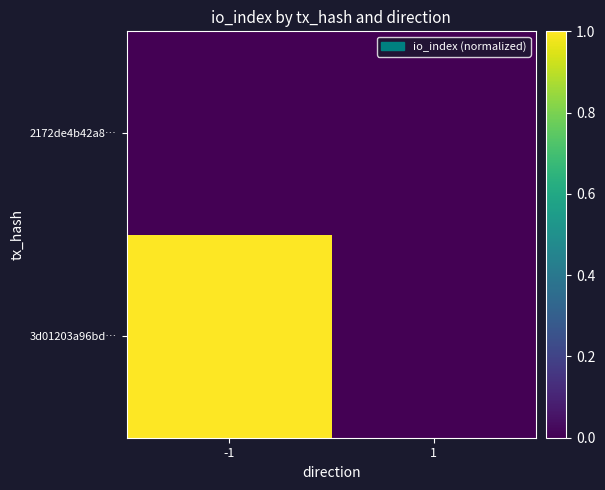

What is the greatest value displayed?

1